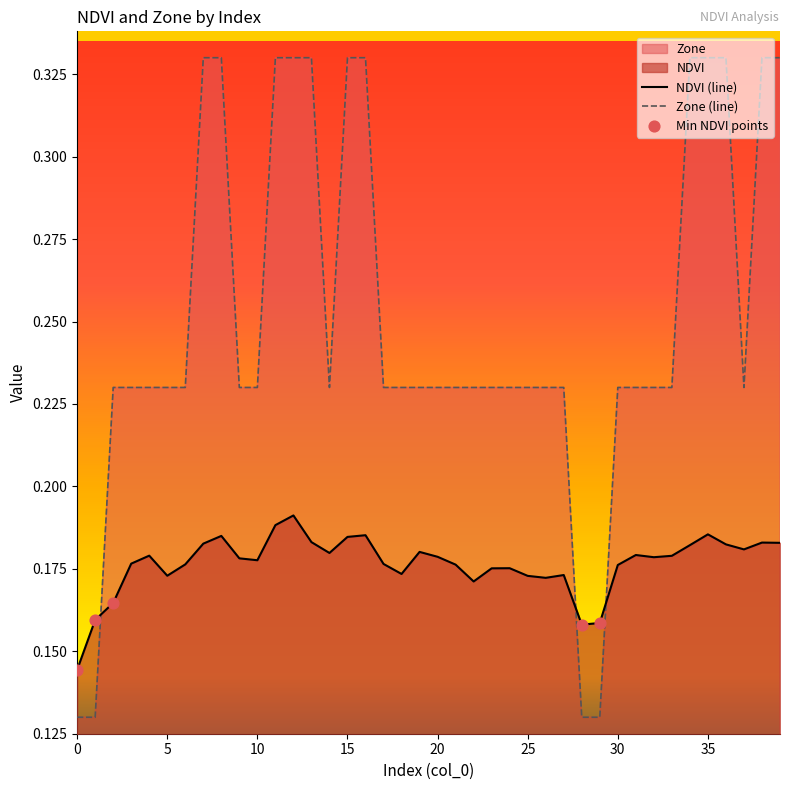

What is the total value across all series at 9?

0.4